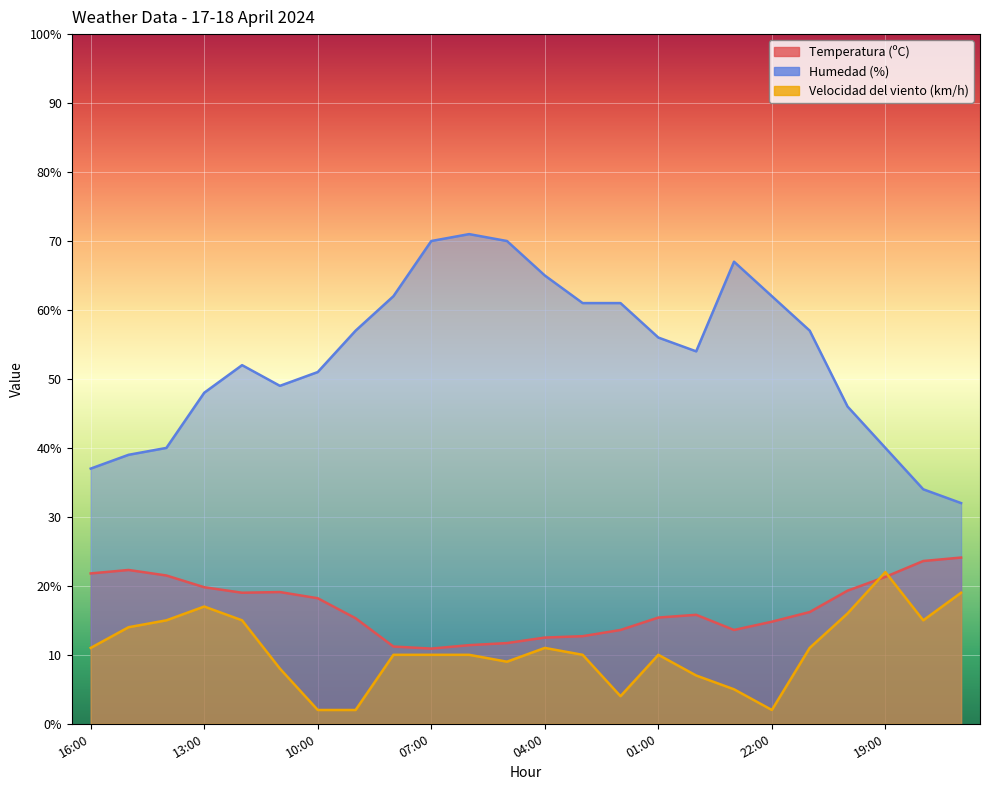

At which category is the sum across all series the highest?

06:00